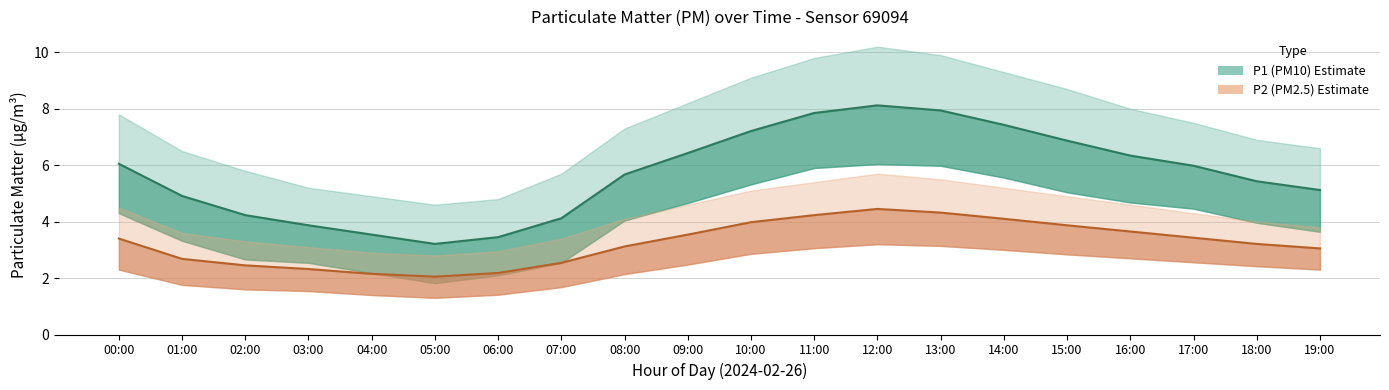

True or false: P2 mean has more than 0 interior local peaks.

True